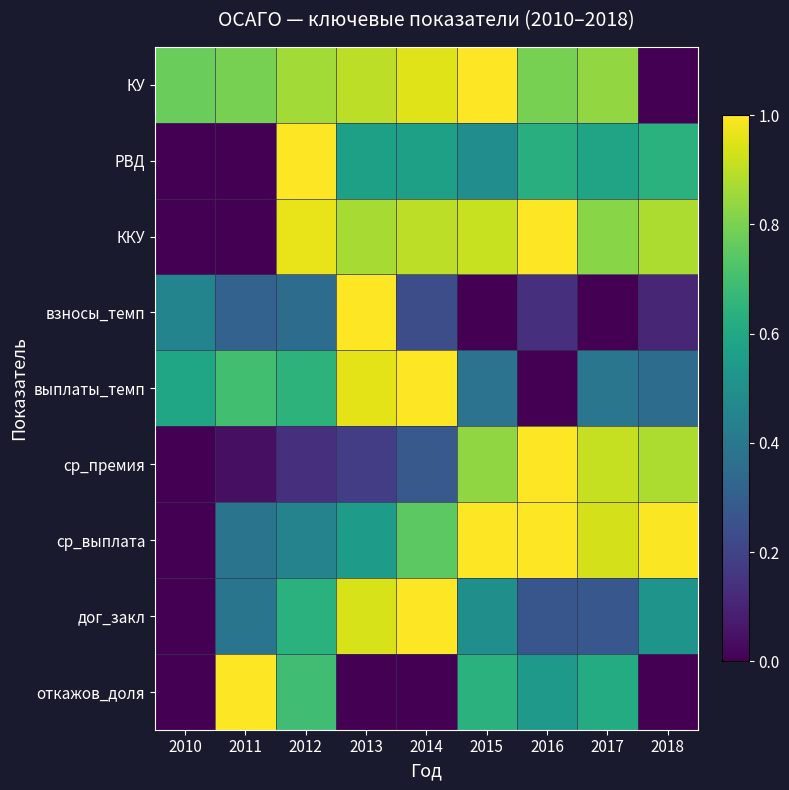

What is the spread (max minus min) of values at 2013?

1.0